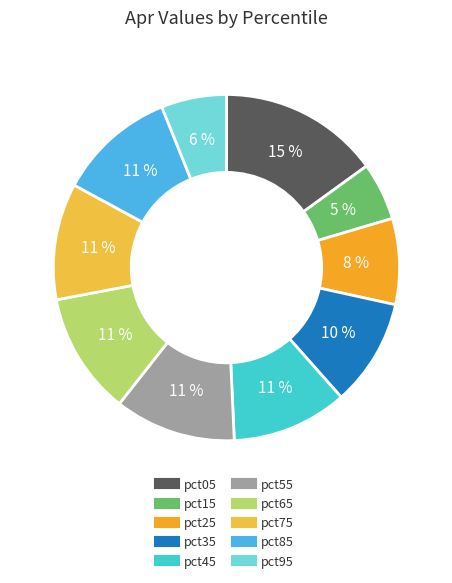

Does any single category account for the majority?

No